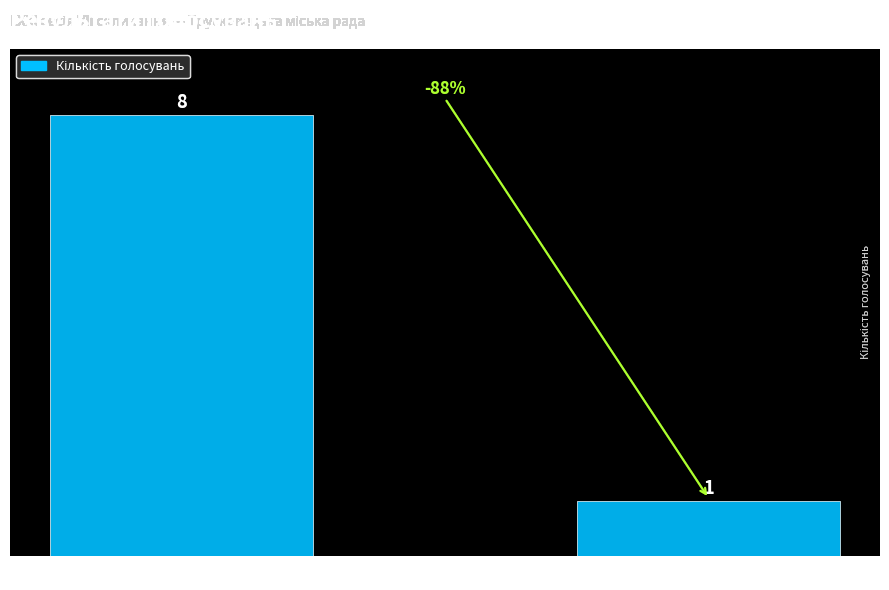

What value does the data have at НЕ ПРИЙНЯТО?

1